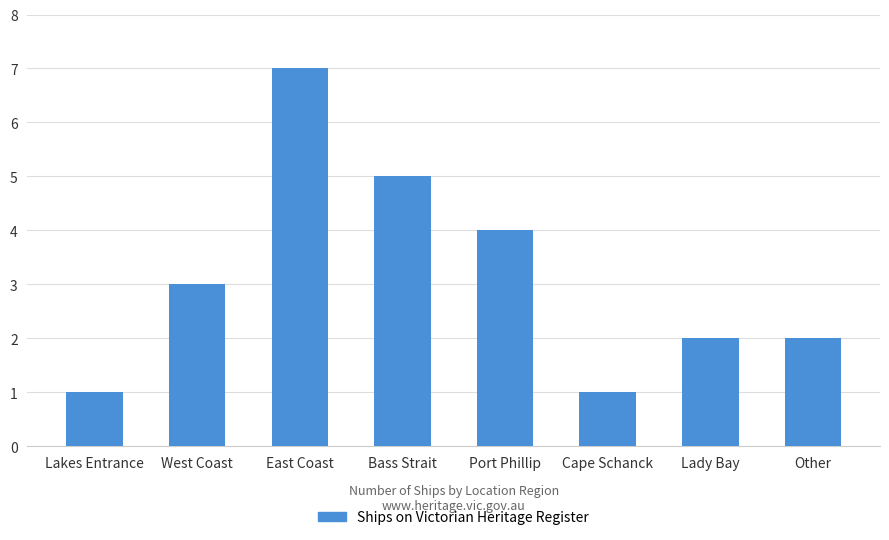

What is the sum of all values?

25